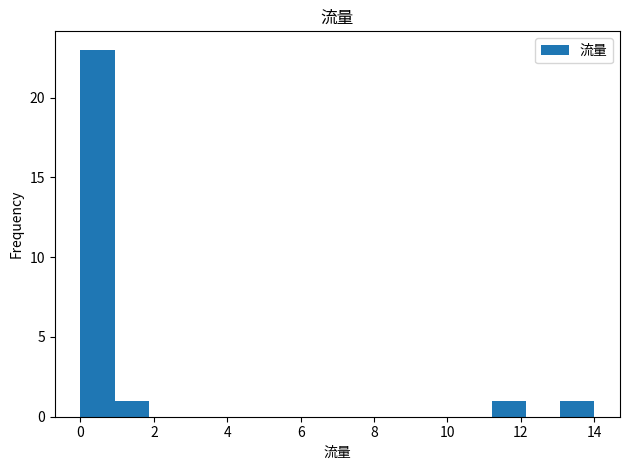

Over which range of the x-axis is the bar tallest?

0.0 to 1.0